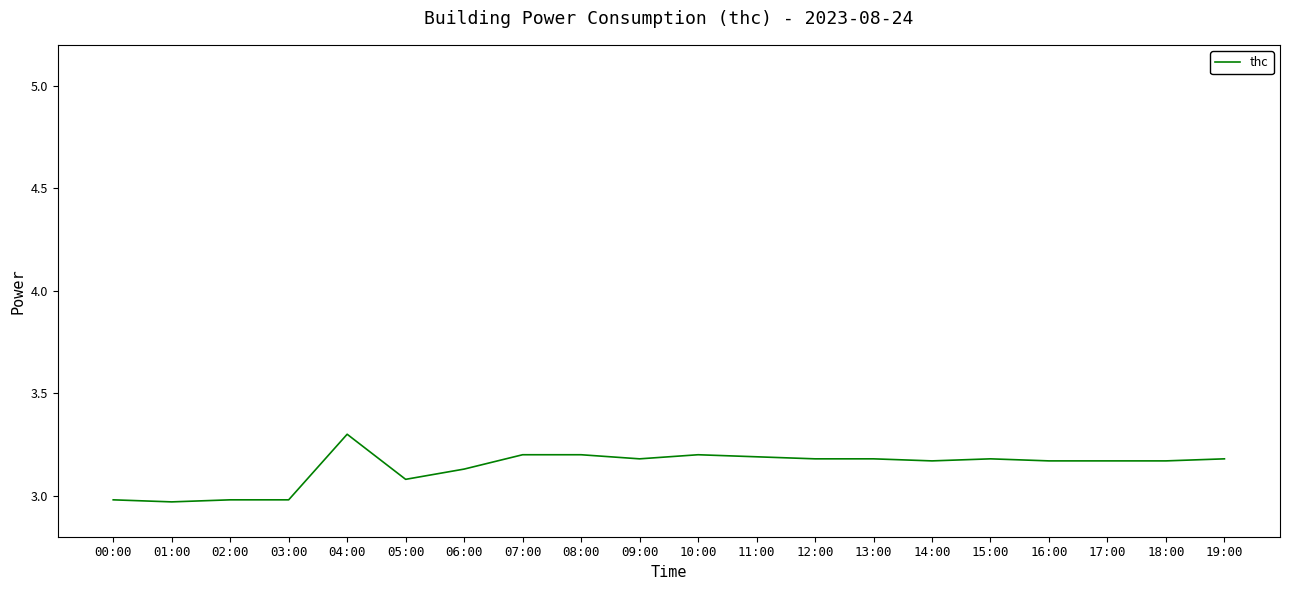

What position from the right is 14:00?

6